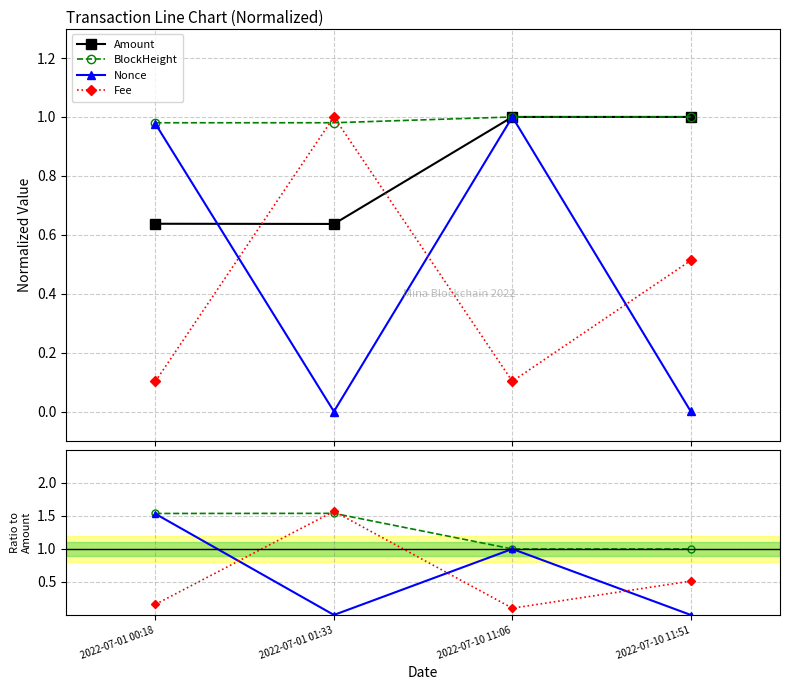

Which series has the widest spread of values?

Nonce